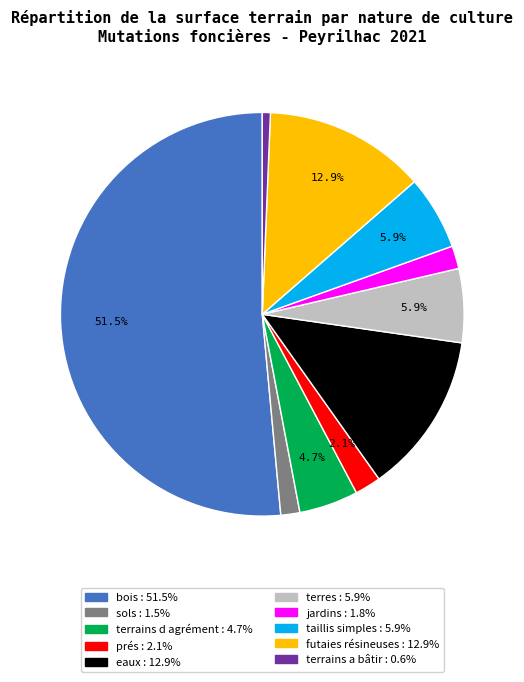

What is the ratio of the value at bois to the value at futaies résineuses?

4.0